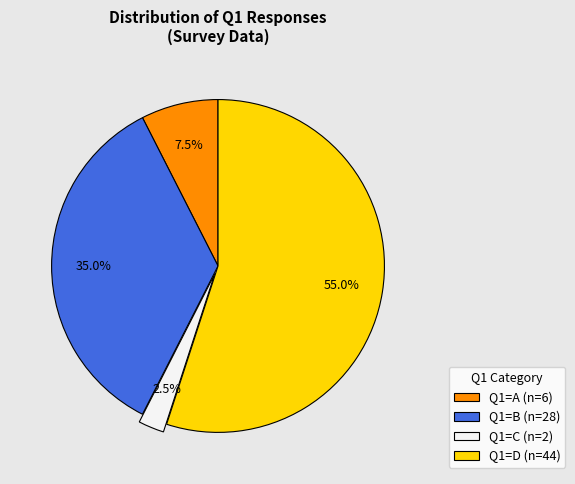

How many segments does this pie chart have?

4